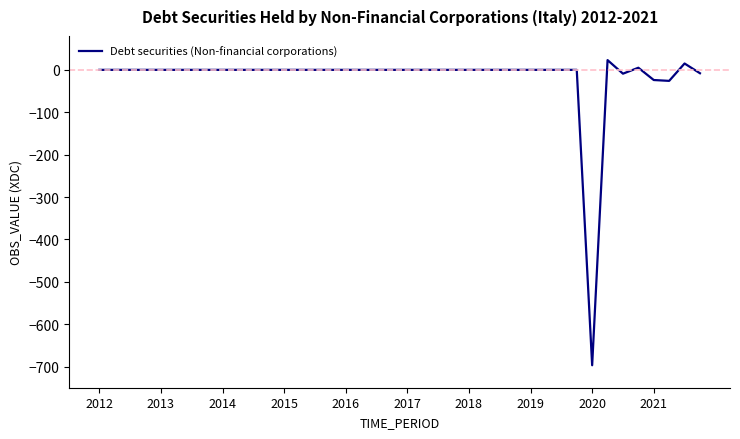

What is the difference between the maximum and minimum values?

720